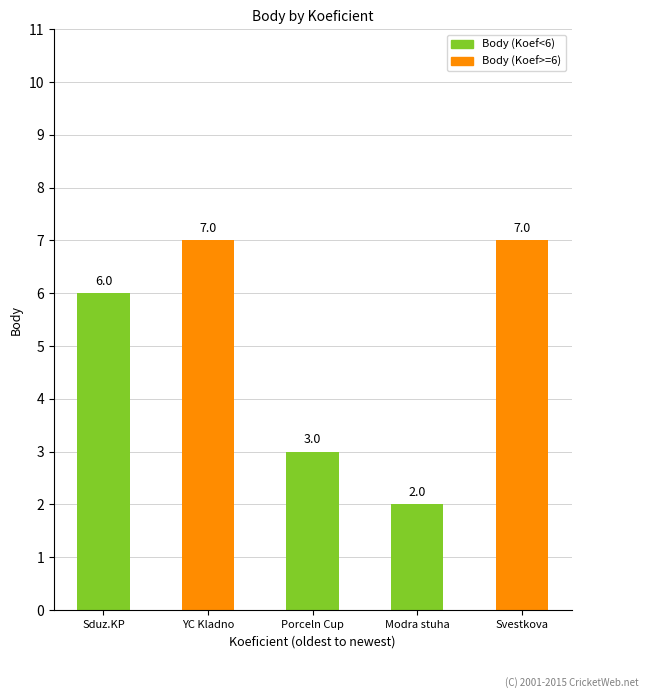

Reading right to left, what are all the values shown in this chart?

7	2	3	7	6